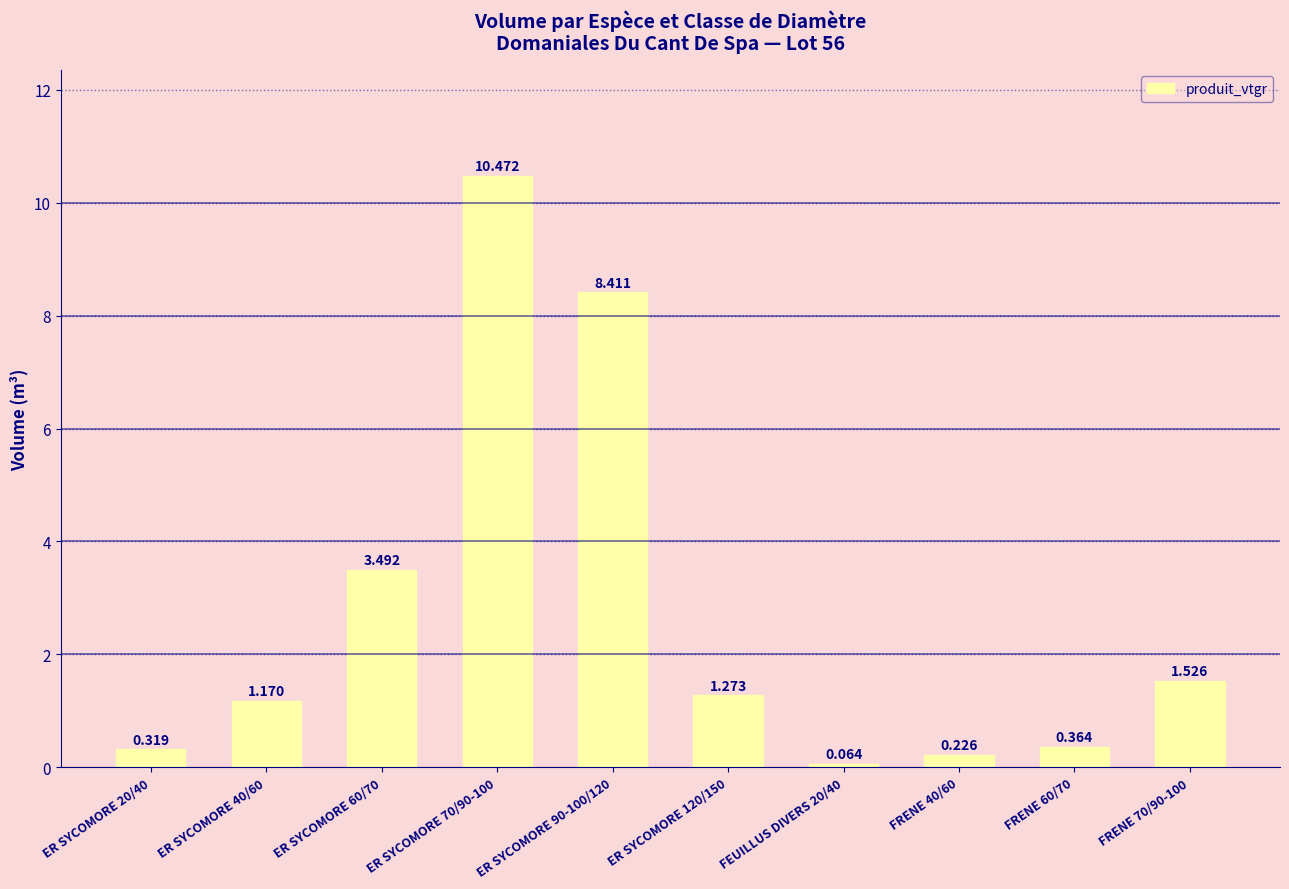

Count the number of categories in the chart.

10